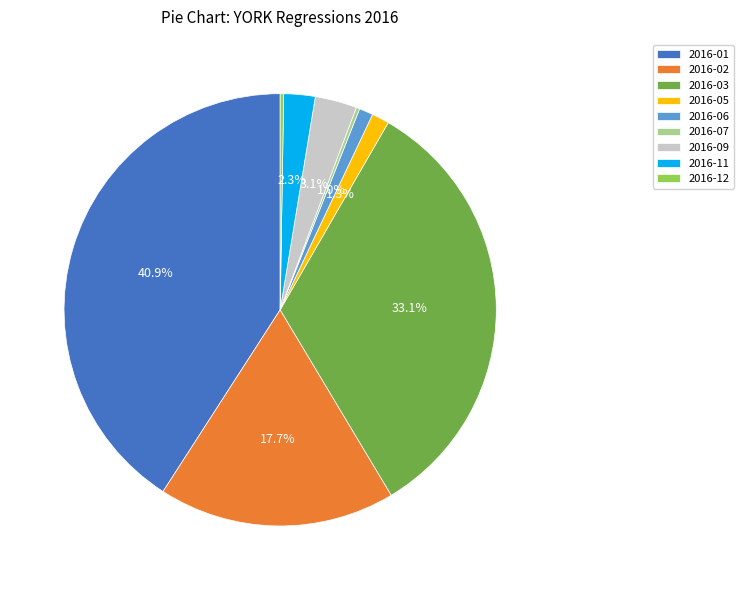

To the nearest percent, what portion does 2016-05 represent?

1%